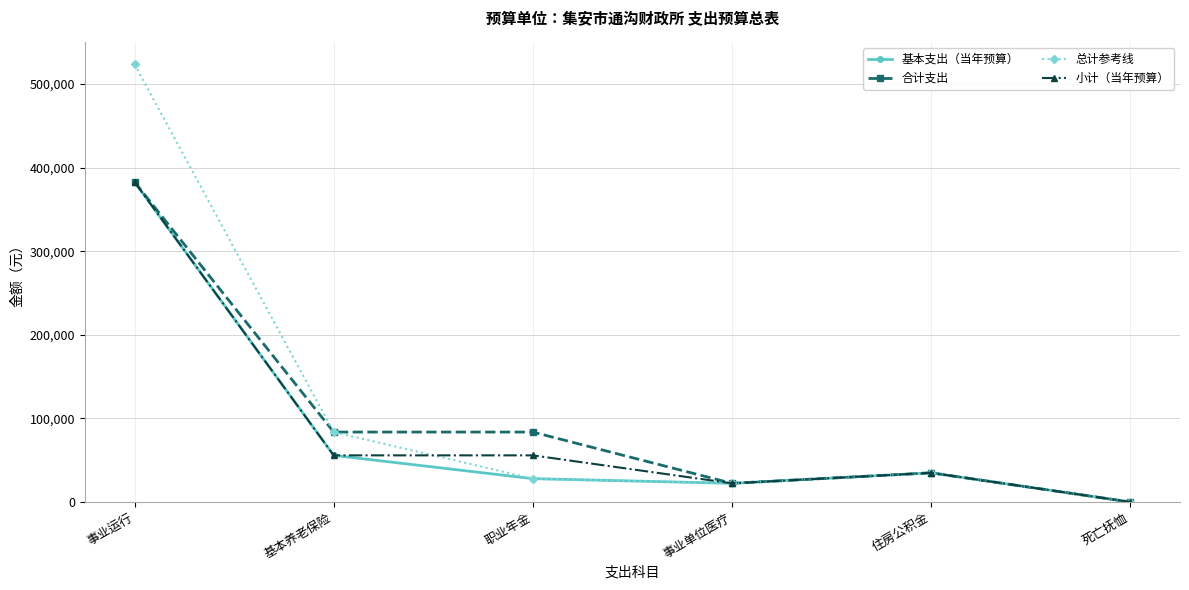

At which category is the sum across all series the highest?

事业运行